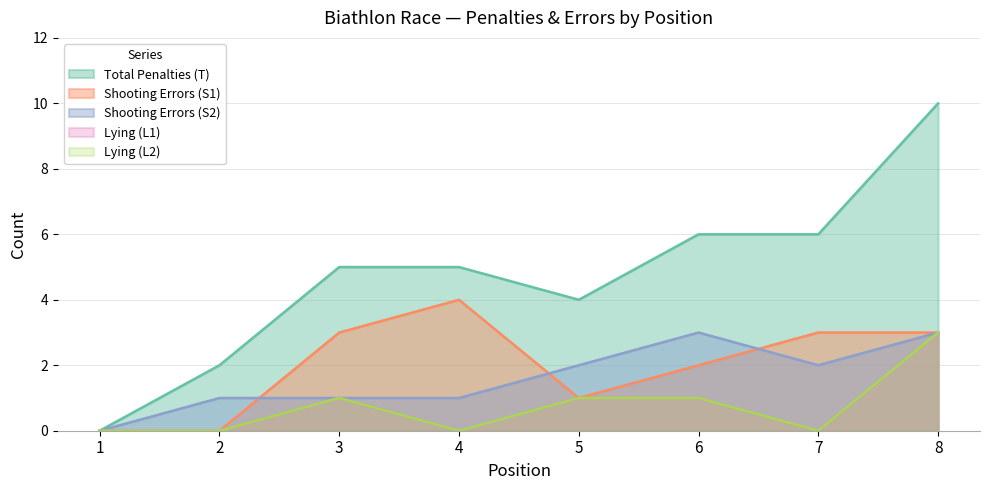

What is the maximum value for Shooting Errors (S2)?

3